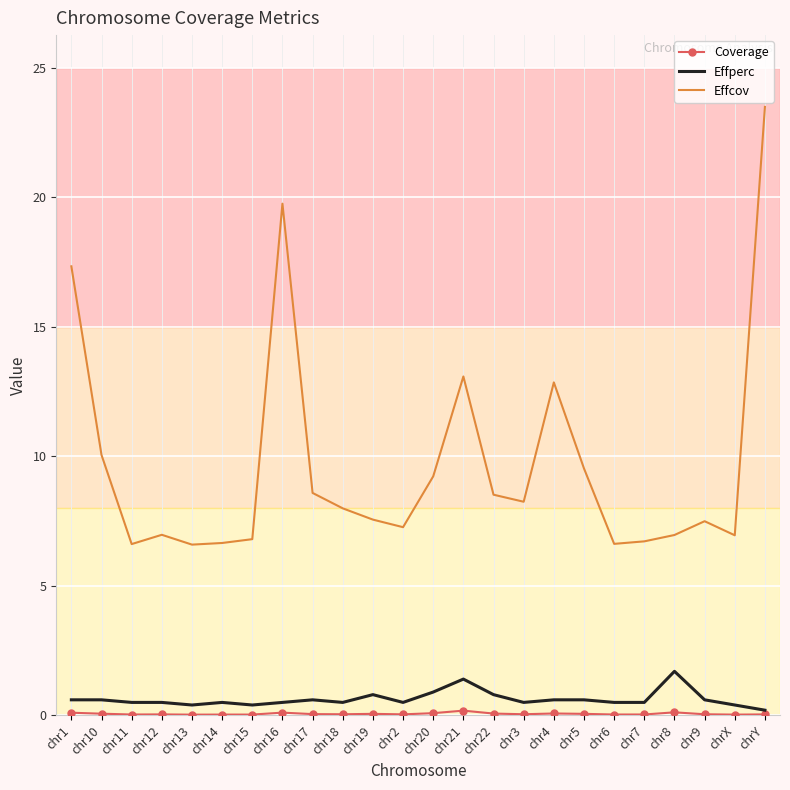

True or false: Effperc and Effcov intersect in this chart.

False